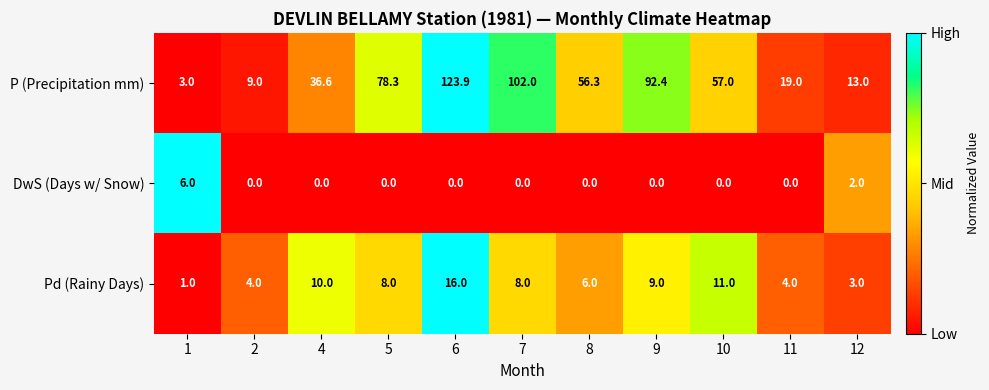

Rank the series at 9 from lowest to highest value.

DwS (Days w/ Snow), Pd (Rainy Days), P (Precipitation mm)